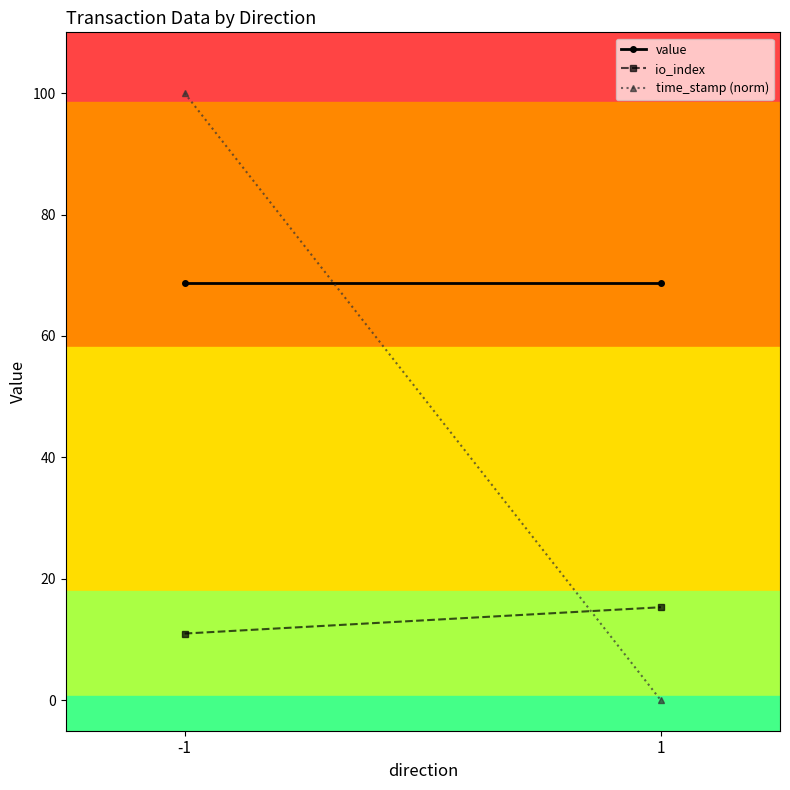

At -1, list the series in order from largest to smallest.

time_stamp (norm), value, io_index